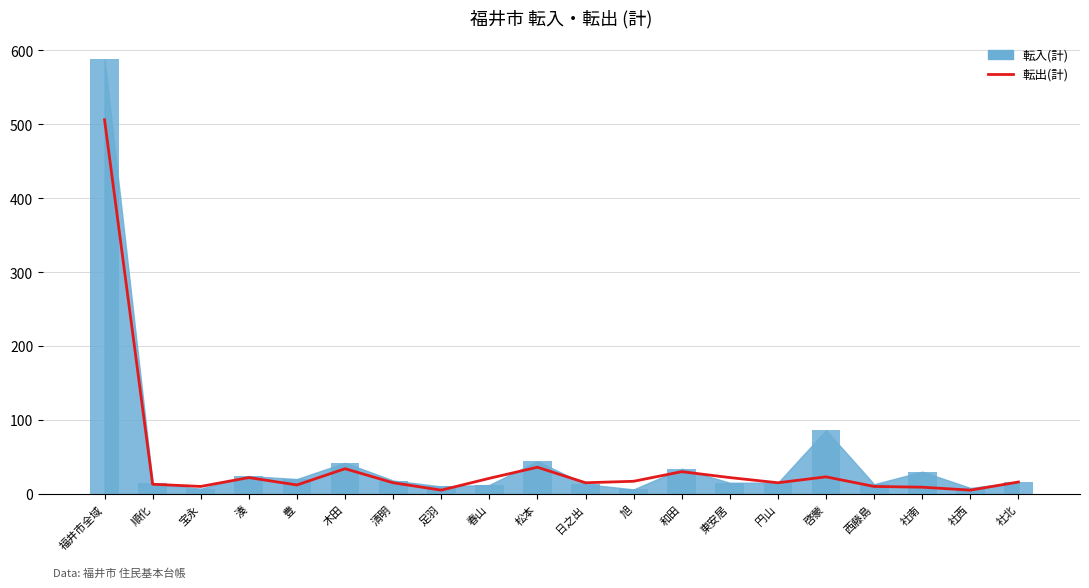

At which category is the sum across all series the highest?

福井市全域